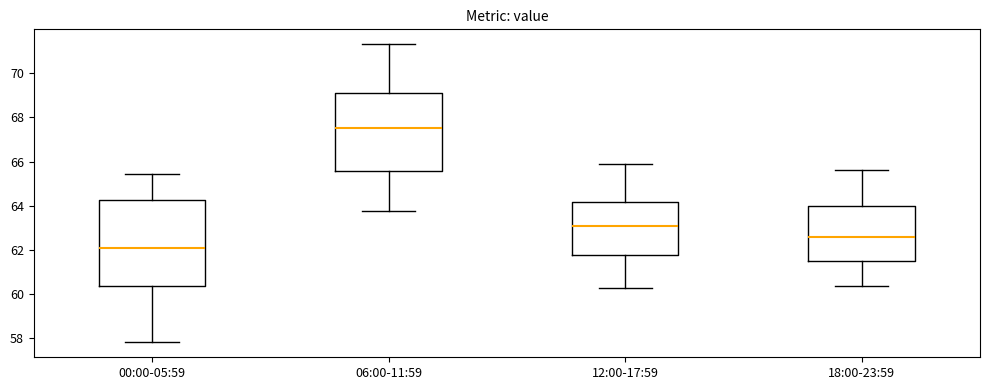

Reading left to right, transcribe this box plot: for each box, give where its median line is, the range the box spans, and where its two whiskers end, as read against the y-axis. The values are not printed on the chart, so give them approximately, as read against the axis.

00:00-05:59: median 62.0, box 60.4 to 64.2, whiskers 57.8 to 65.4
06:00-11:59: median 67.6, box 65.6 to 69.2, whiskers 63.8 to 71.4
12:00-17:59: median 63.2, box 61.8 to 64.2, whiskers 60.2 to 66.0
18:00-23:59: median 62.6, box 61.6 to 64.0, whiskers 60.4 to 65.6